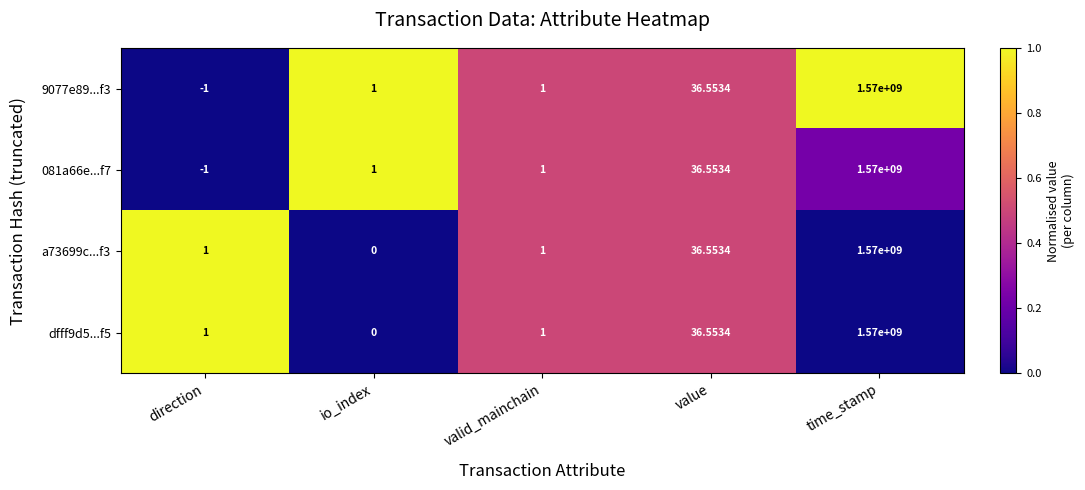

At which label is 081a66e...f7 closest to 784999999?

value